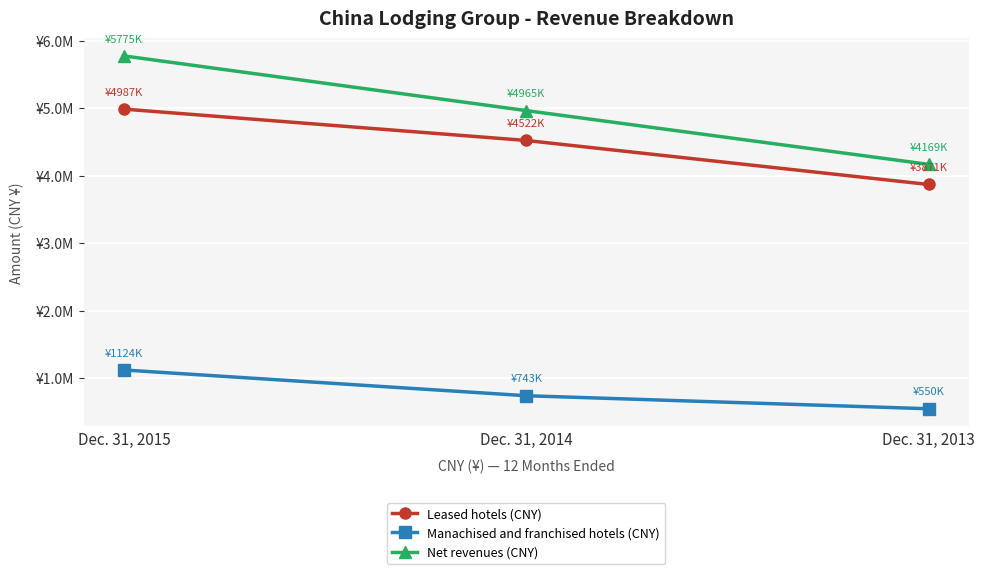

Is this an area chart (filled region under the line)?

No